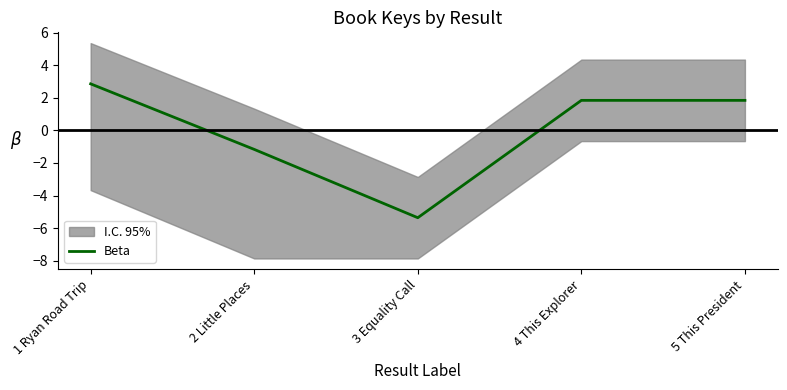

How many interior local valleys (lower than both neighbors) does the data have?

1